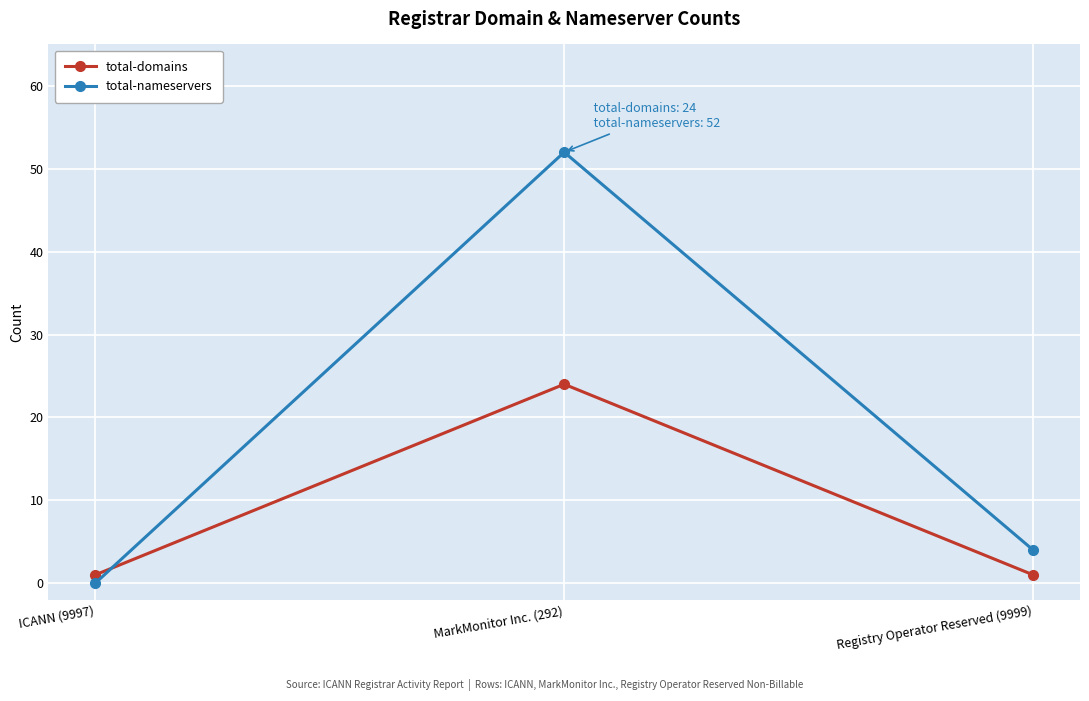

What is the total value across all series at ICANN (9997)?

1